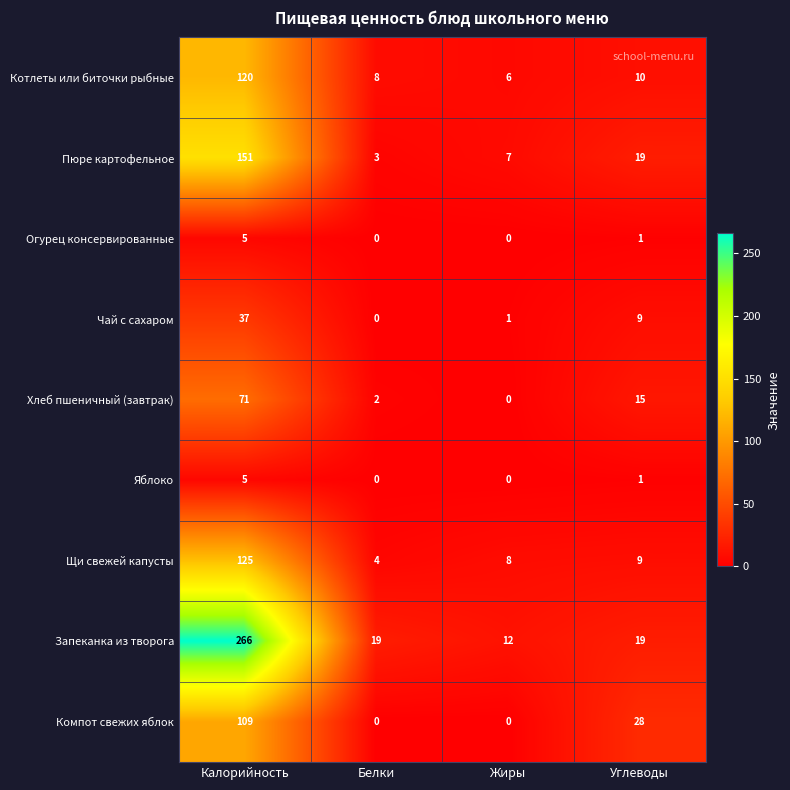

List the labels in order of Щи свежей капусты value, largest first.

Калорийность, Углеводы, Жиры, Белки